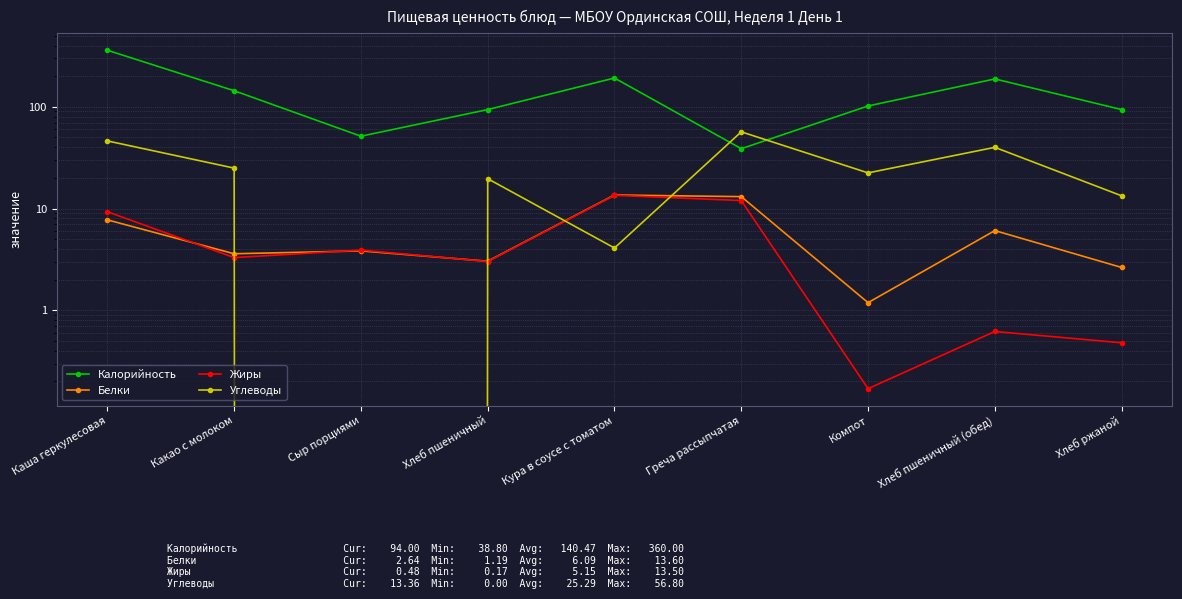

What is the total value across all series at Компот?

125.8